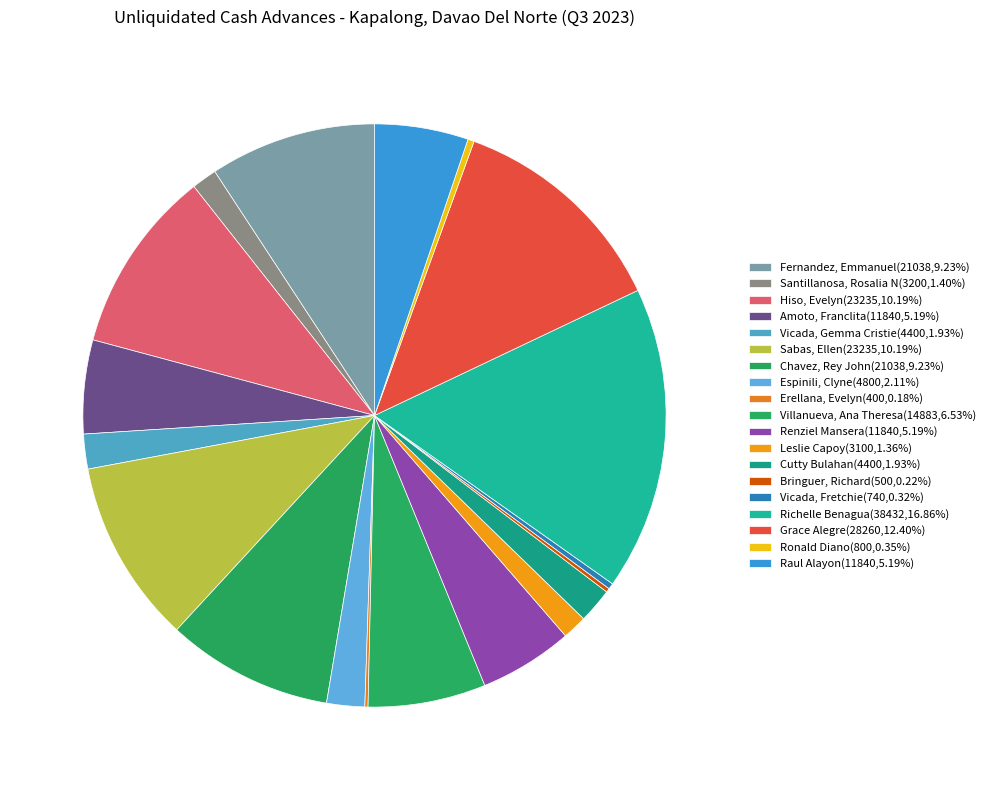

To the nearest percent, what is the difference between the Richelle Benagua and Leslie Capoy slice percentages?

15%